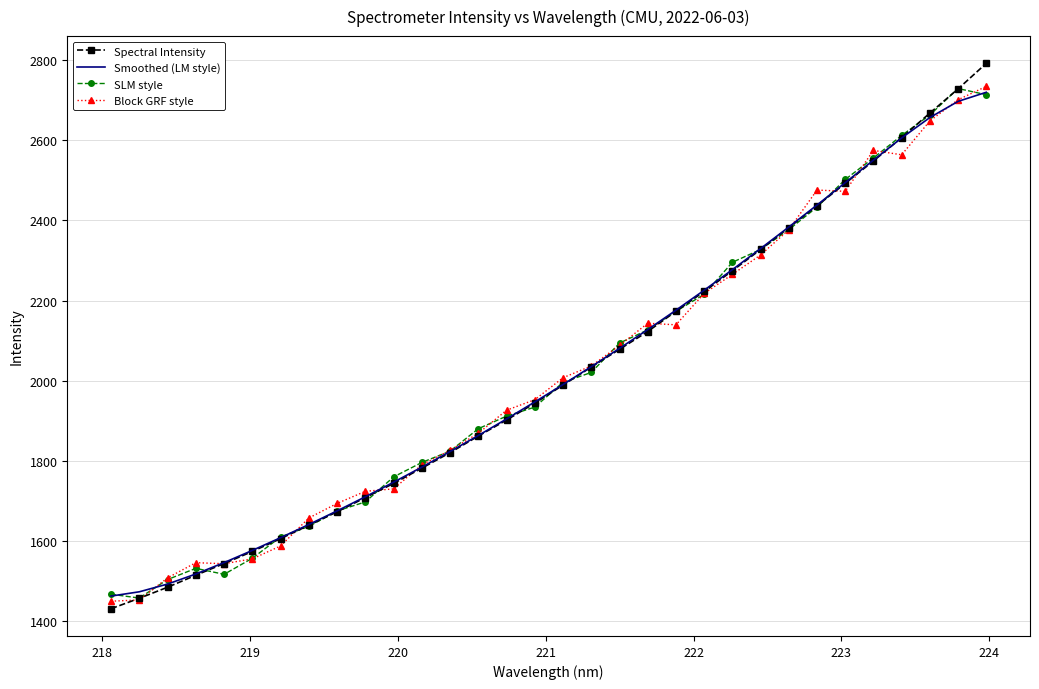

What is the difference between the second highest and second lowest values in the Block GRF style series?

1247.6